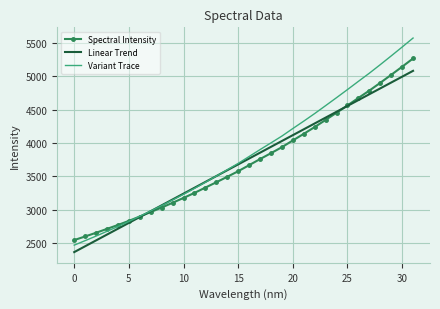

True or false: Linear Trend and Spectral Intensity cross at least once.

True